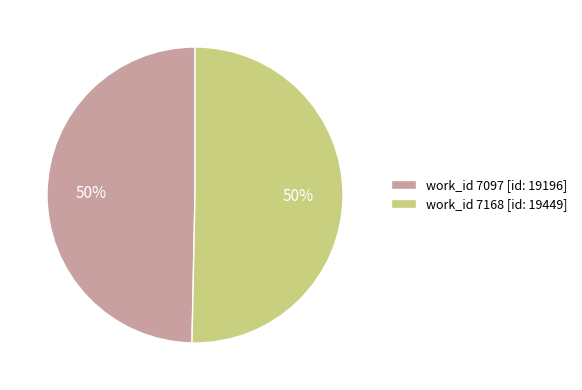

How many segments does this pie chart have?

2